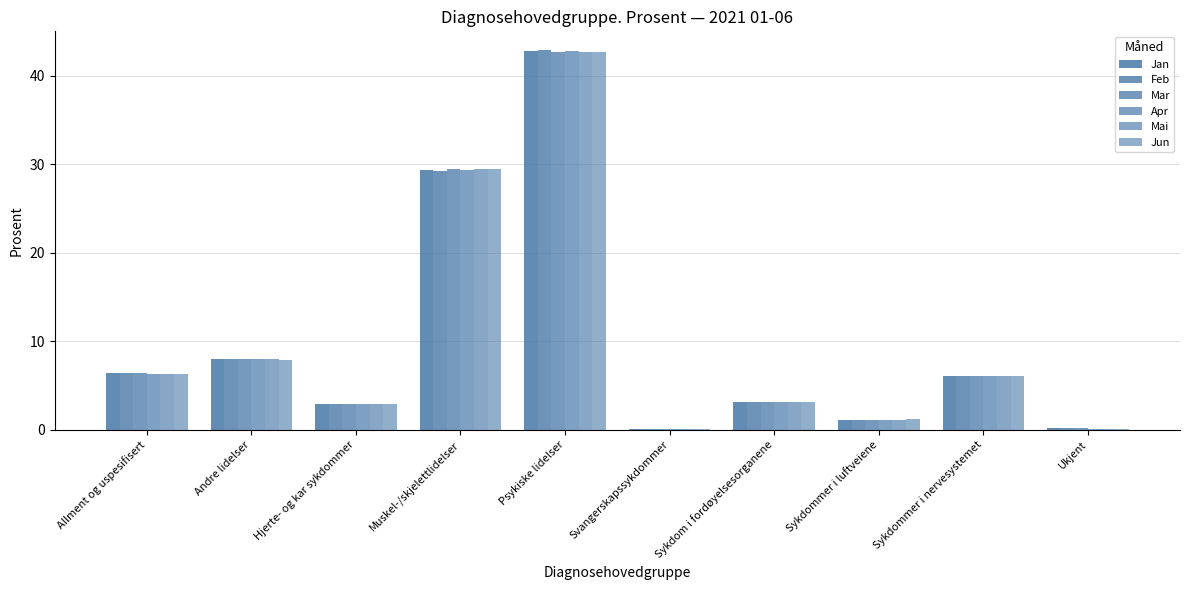

Where does the Apr series first go above 6?

Allment og uspesifisert